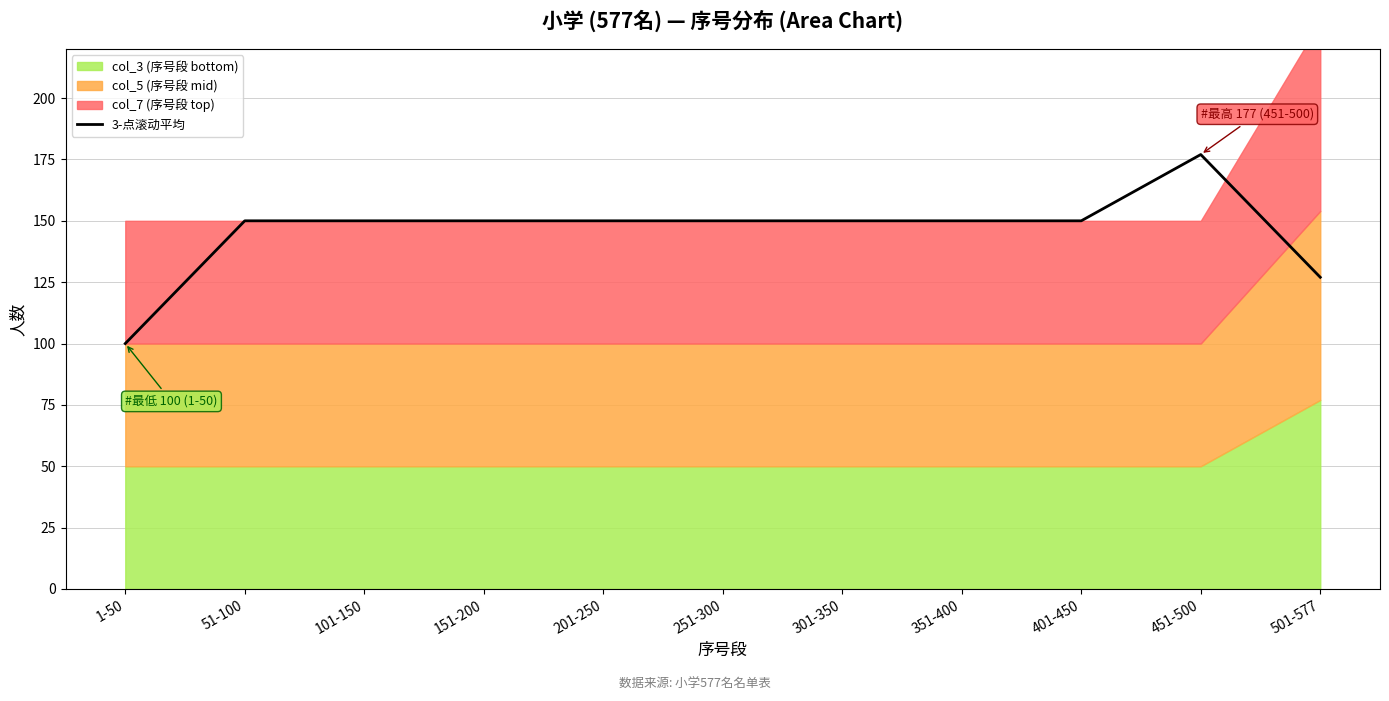

The value at 501-577 is 85. True or false?

False